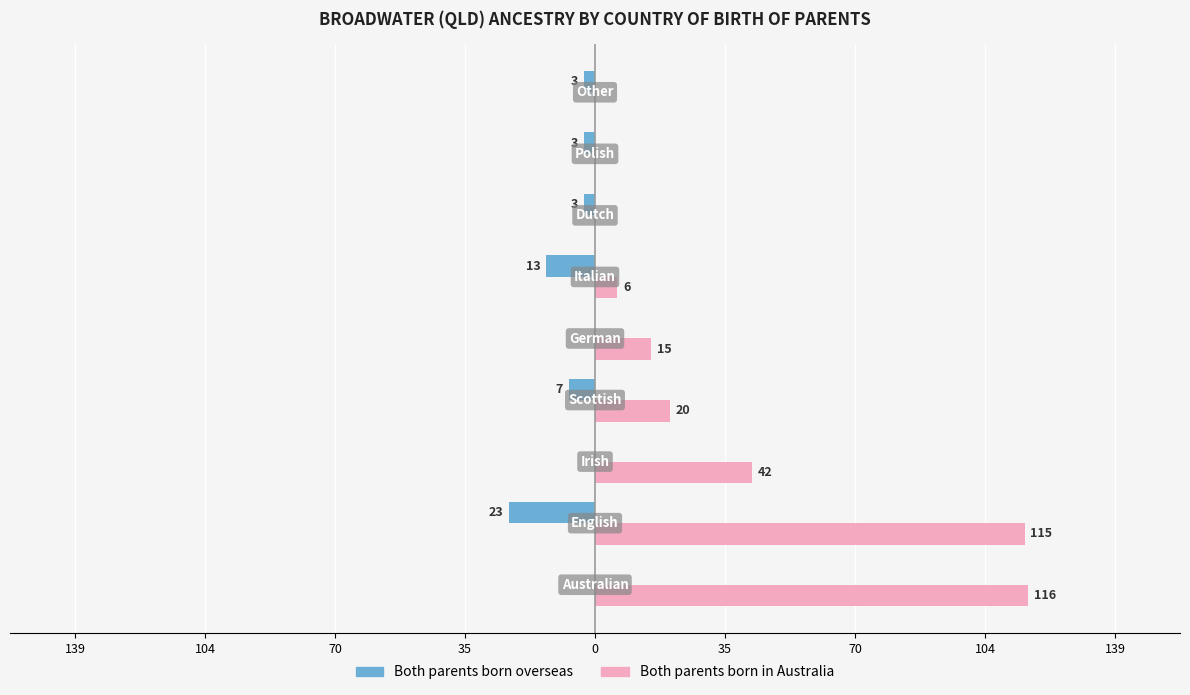

What are all the series names shown in the legend?

Both parents born overseas, Both parents born in Australia